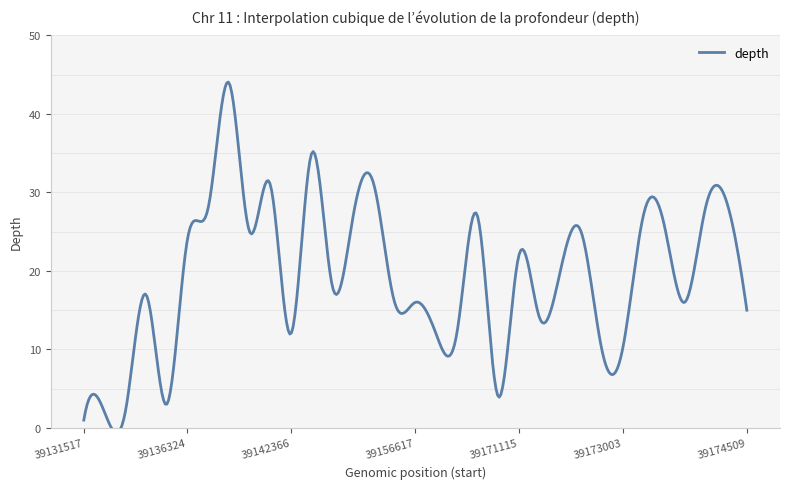

How many data points are less than 18?

16